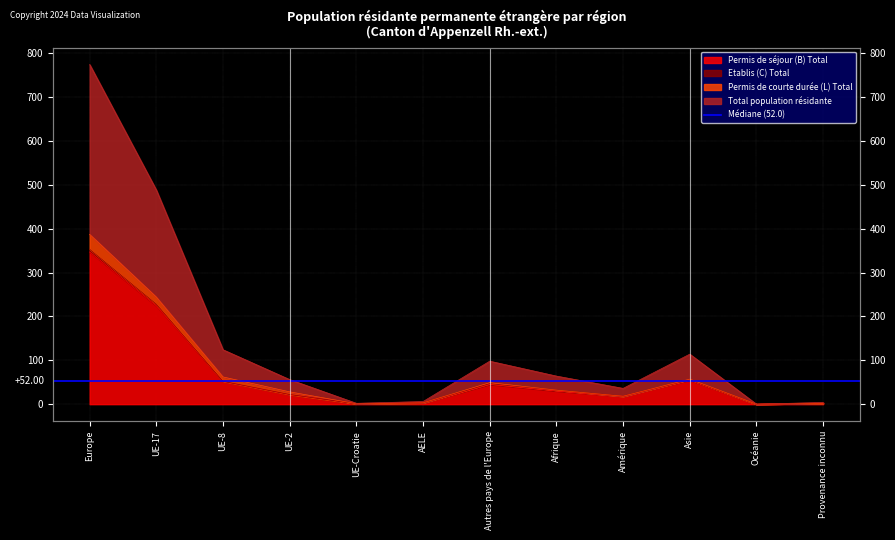

What position from the left is Provenance inconnu?

12